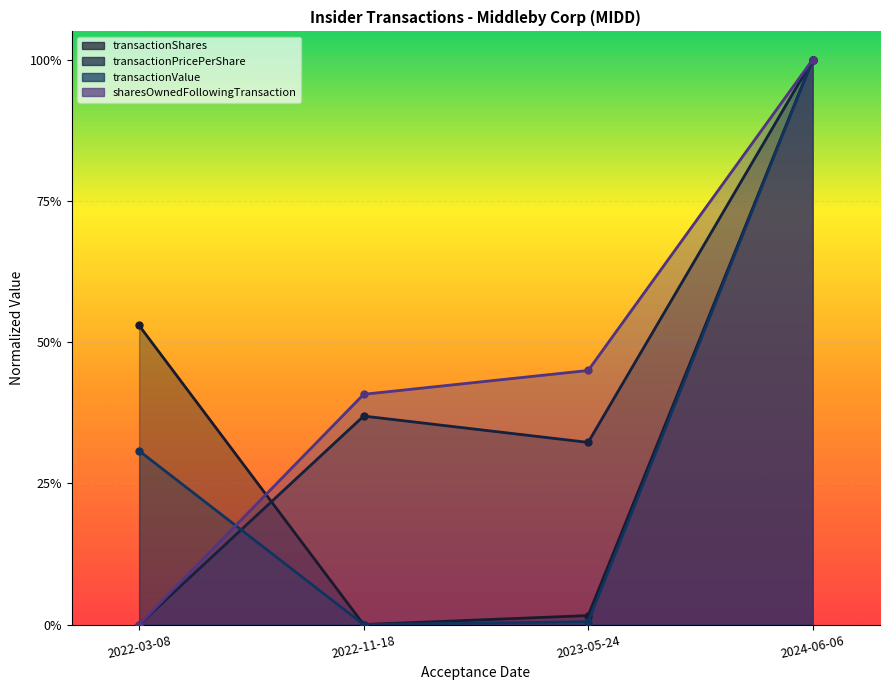

Rank the series by their maximum value, from lowest to highest.

transactionShares, transactionPricePerShare, transactionValue, sharesOwnedFollowingTransaction